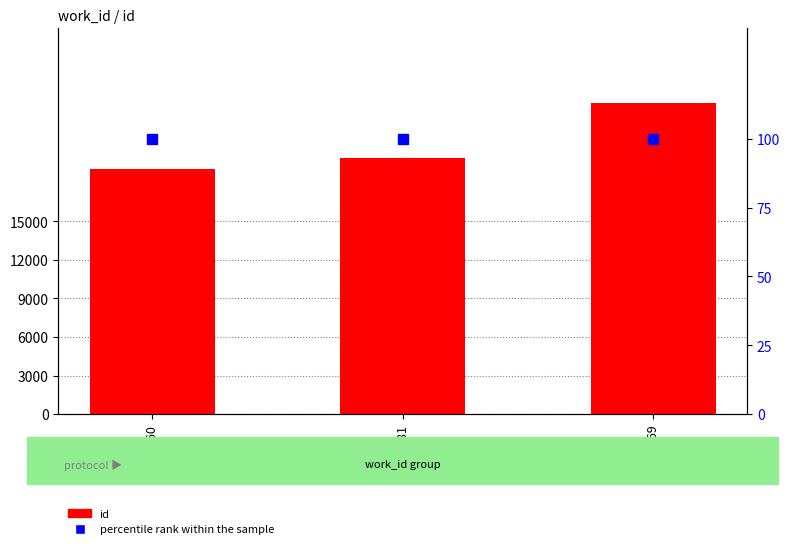

Which series has the largest range (max minus min)?

id